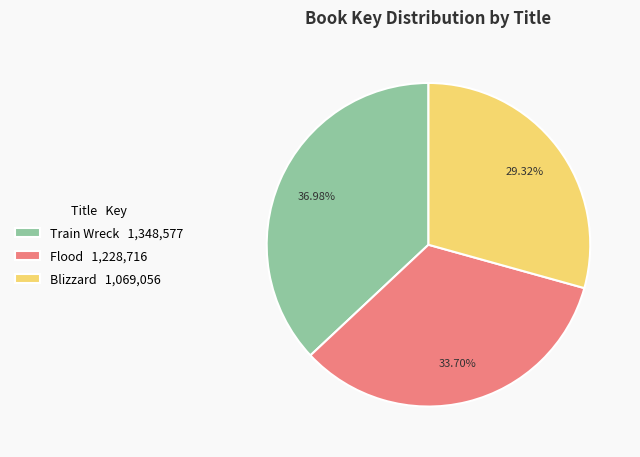

Rank the categories by value from highest to lowest.

Train Wreck, Flood, Blizzard